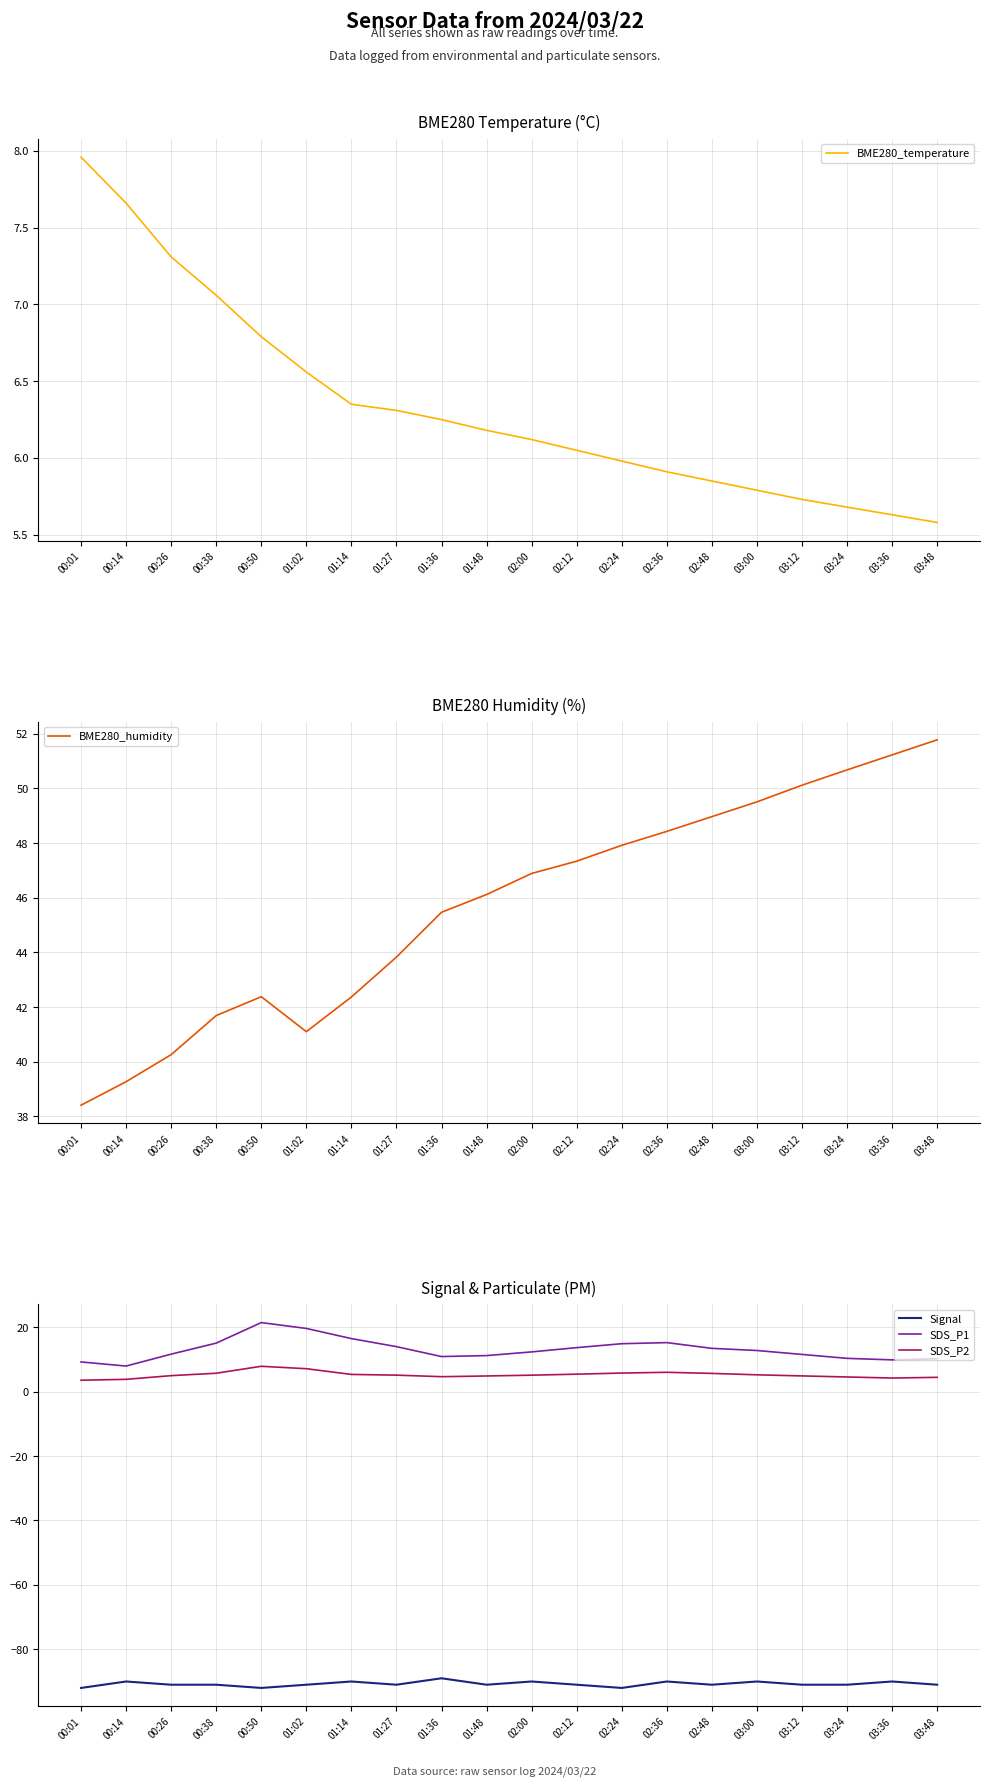

Read the SDS_P1 value at 01:36.

10.9